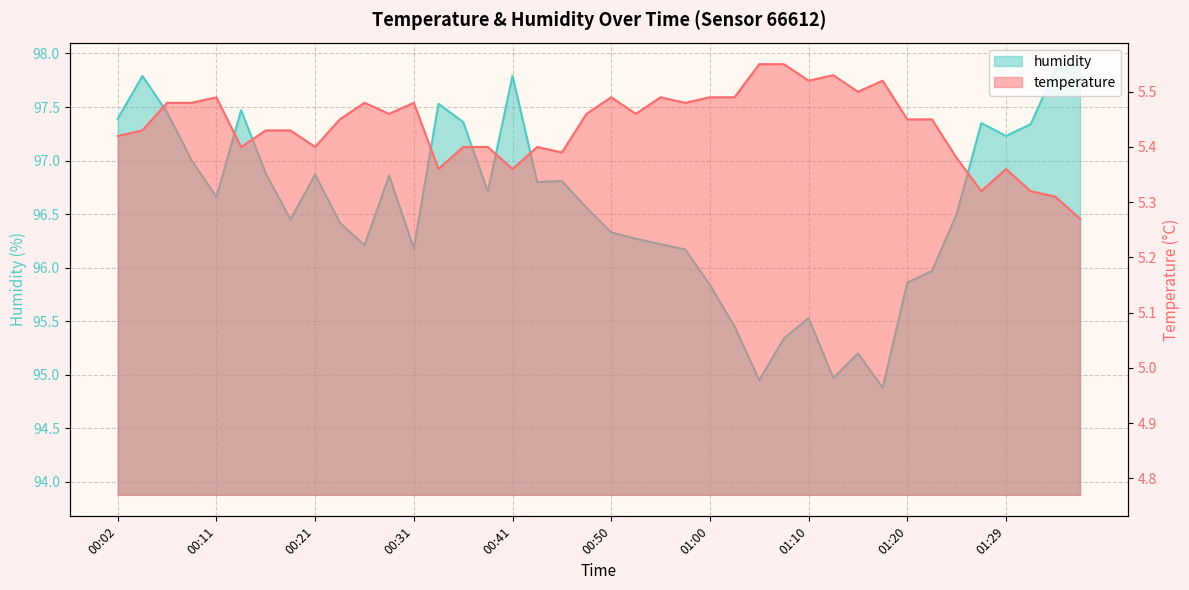

Reading right to left, transcribe all the data shown in this chart.

temperature: 5.3	5.3	5.3	5.4	5.3	5.4	5.5	5.5	5.5	5.5	5.5	5.5	5.5	5.5	5.5	5.5	5.5	5.5	5.5	5.5	5.5	5.4	5.4	5.4	5.4	5.4	5.4	5.5	5.5	5.5	5.5	5.4	5.4	5.4	5.4	5.5	5.5	5.5	5.4	5.4
humidity: 97.9	97.8	97.3	97.2	97.3	96.5	96.0	95.9	94.9	95.2	95.0	95.5	95.3	95.0	95.5	95.8	96.2	96.2	96.3	96.3	96.6	96.8	96.8	97.8	96.7	97.4	97.5	96.2	96.9	96.2	96.4	96.9	96.5	96.9	97.5	96.7	97.0	97.5	97.8	97.4